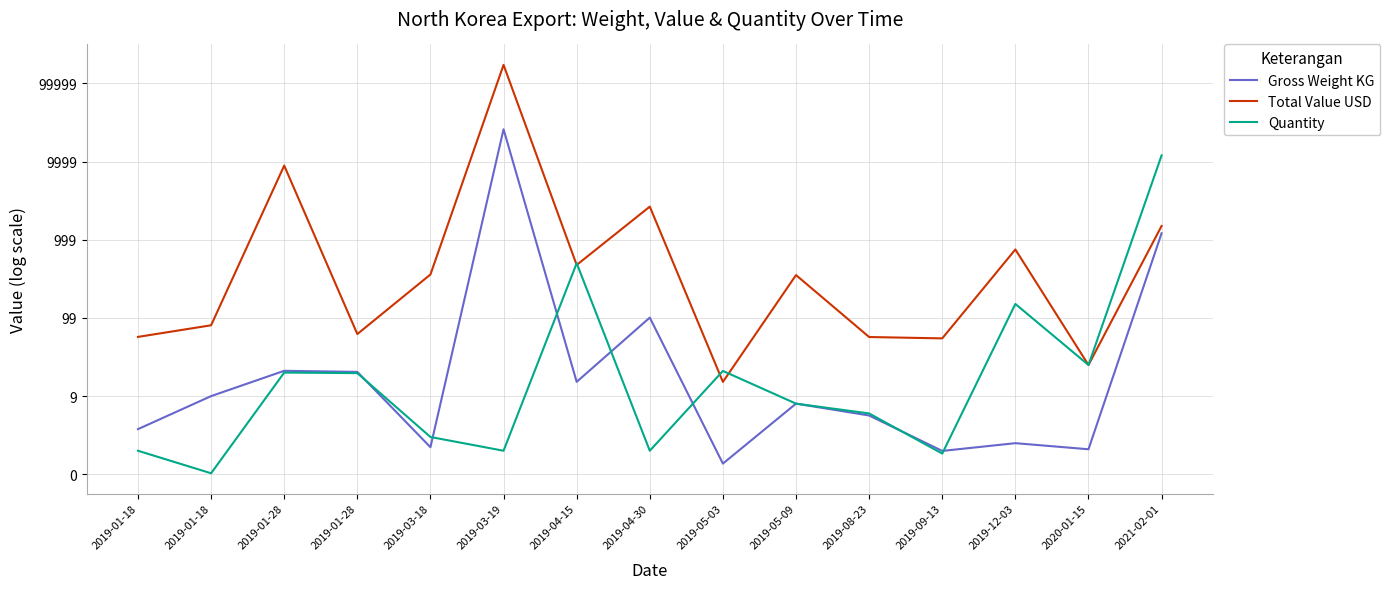

Which series has the largest total across all categories?

Total Value USD